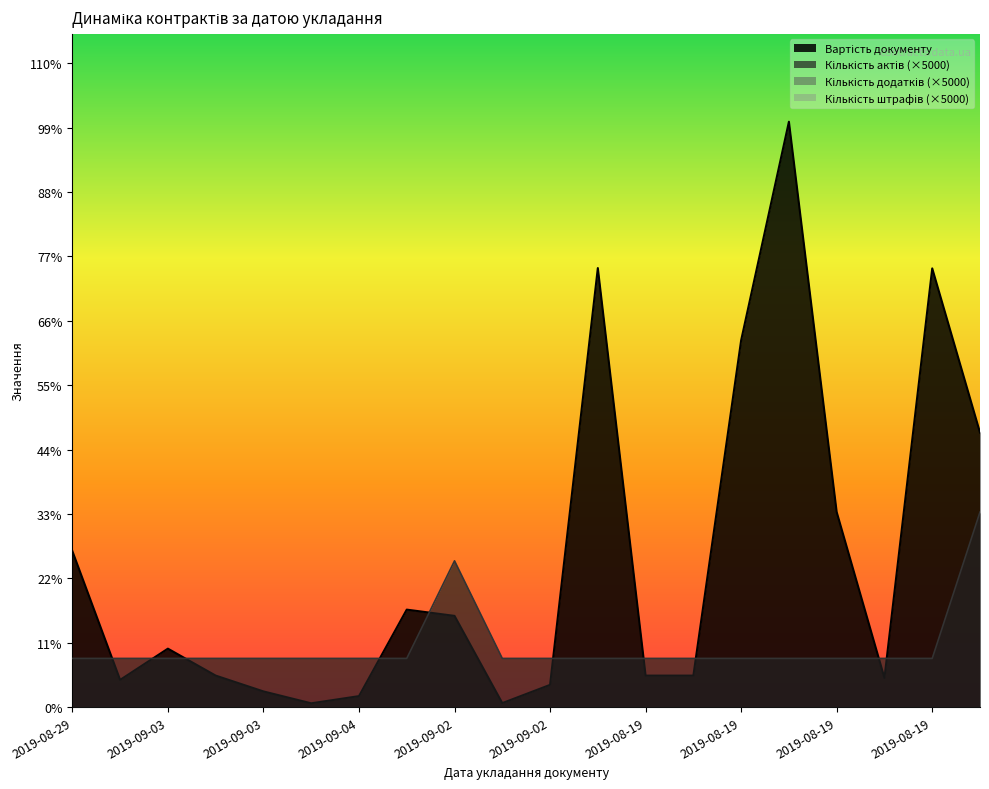

What is the sum of all Вартість документу values?

298455.1